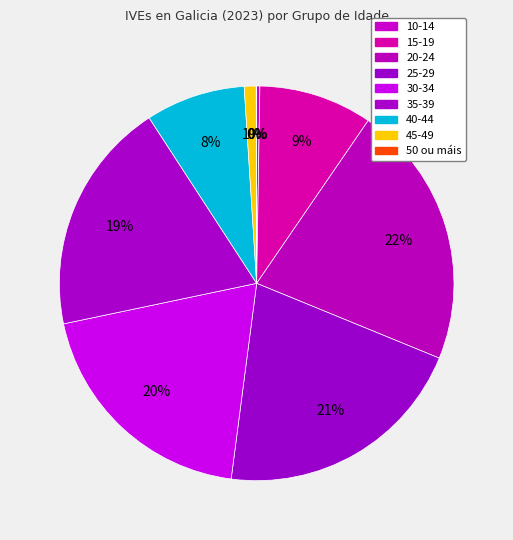

Count the number of slices in the pie.

9